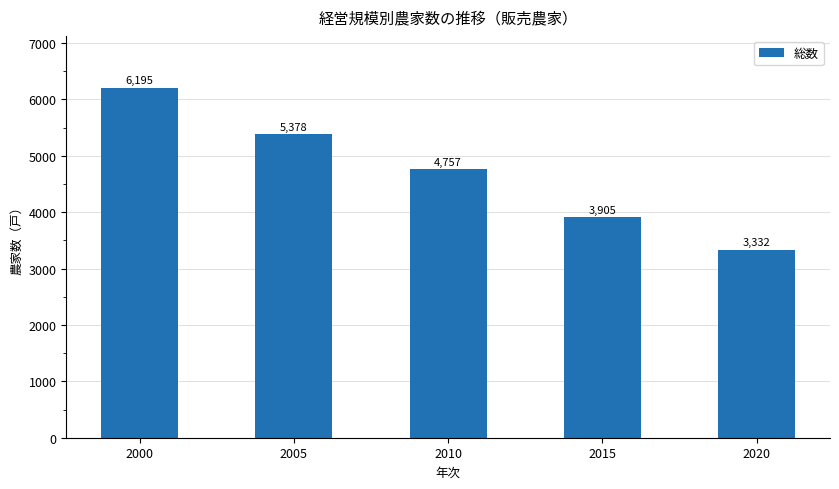

List the labels in order of value, largest first.

2000, 2005, 2010, 2015, 2020